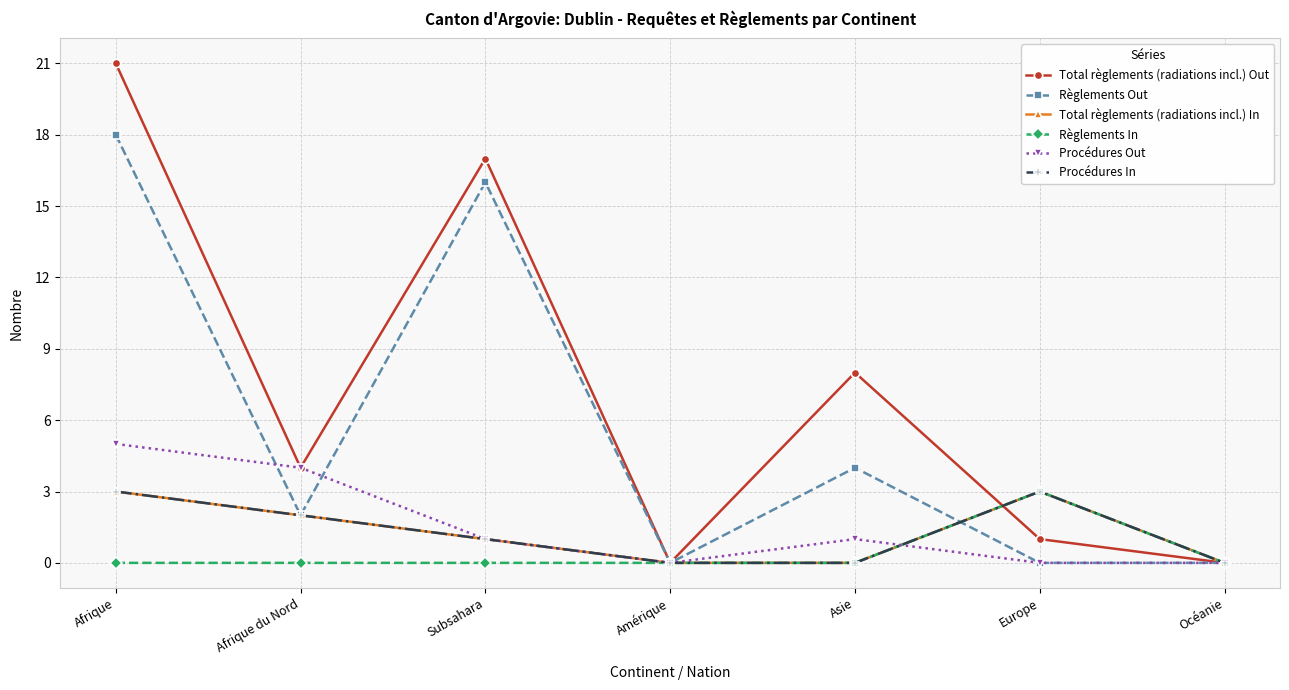

Which series has the widest spread of values?

Total règlements (radiations incl.) Out